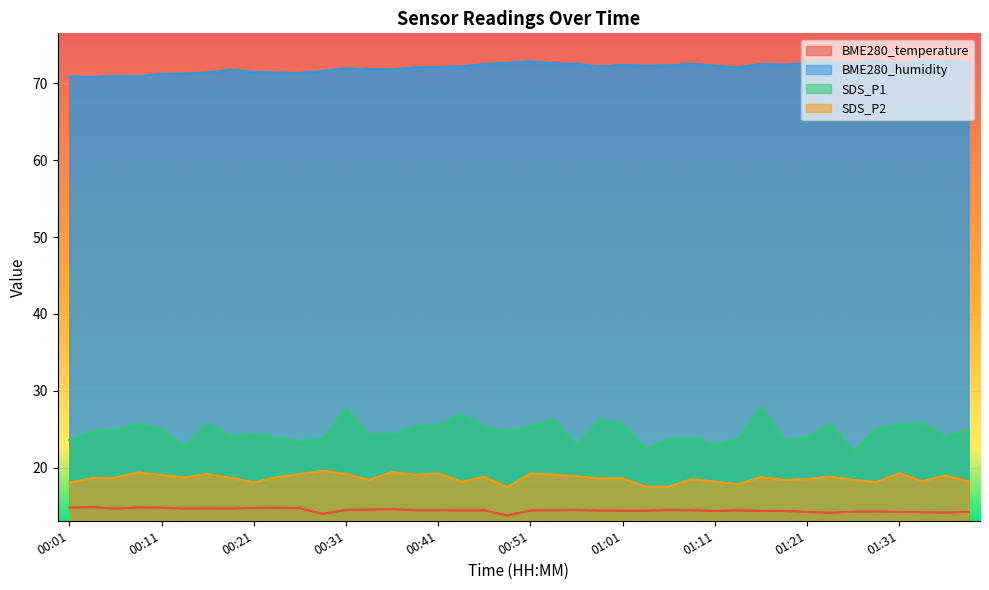

At which label does SDS_P2 first exceed 18?

00:01